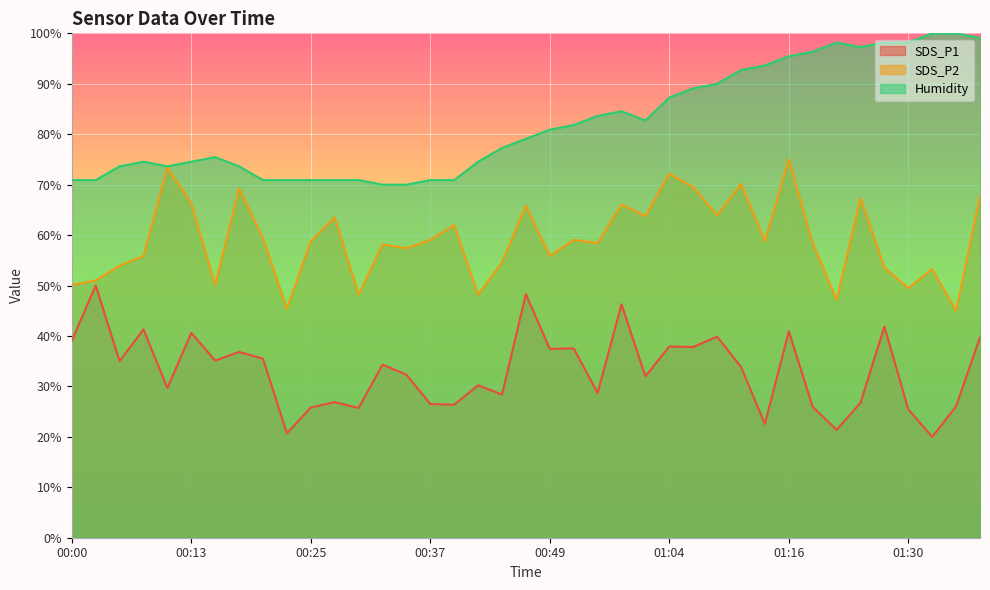

How many interior local peaks does the SDS_P1 series have?

14